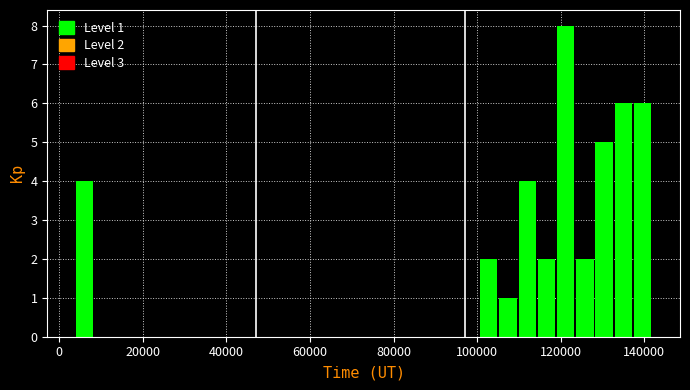

Around what value on the x-axis is the tallest bar? Give the approximate position of its centre, as read against the axis.

122000